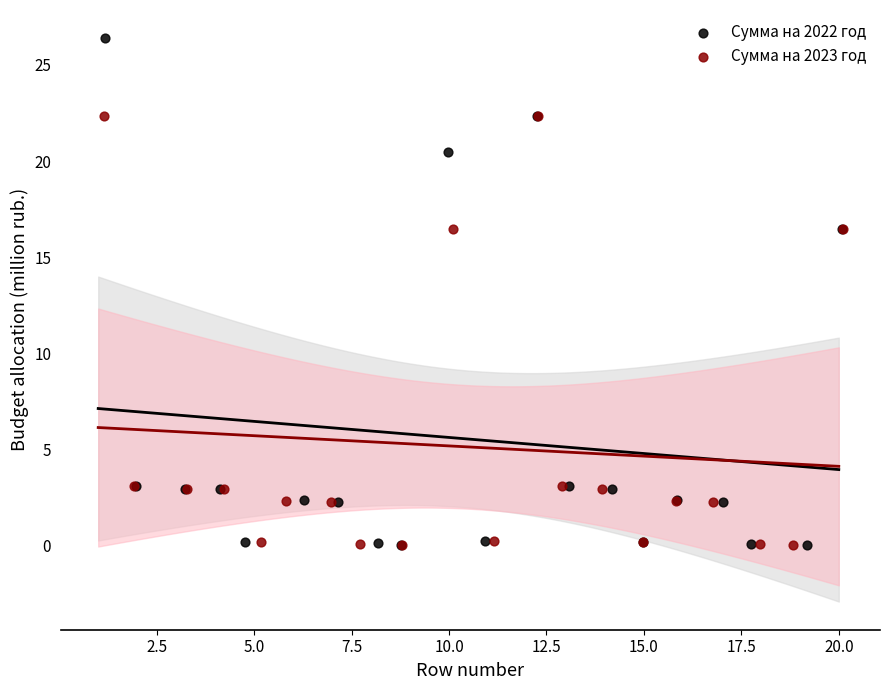

Which series contains the highest Y value?

Сумма на 2022 год